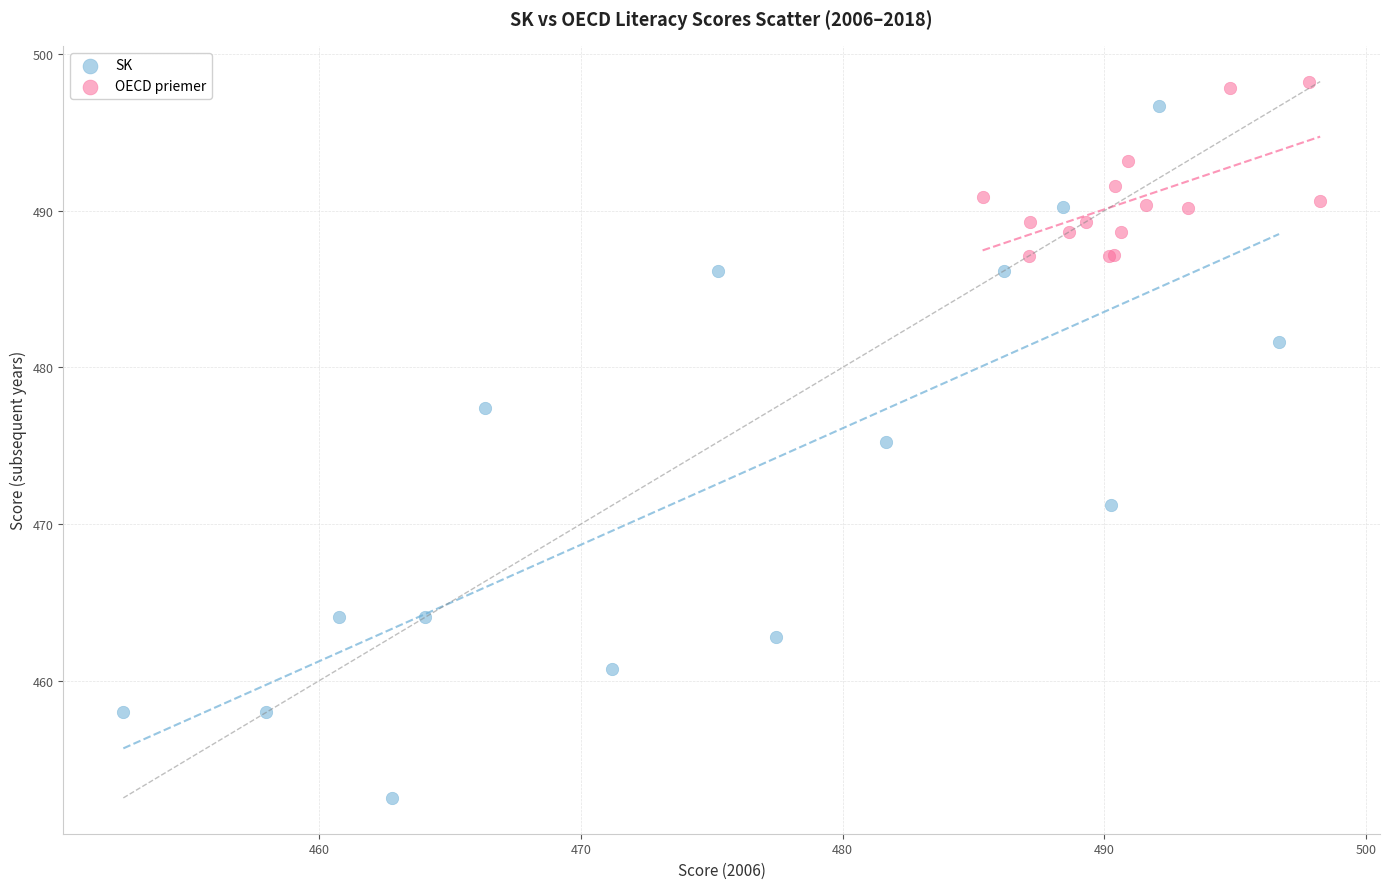

Which series contains the lowest Y value?

SK